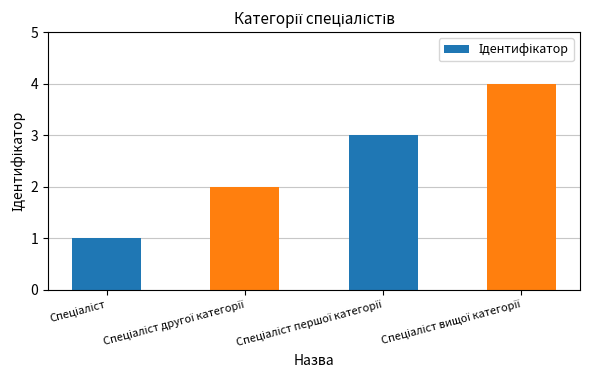

What is the sum of all values?

10